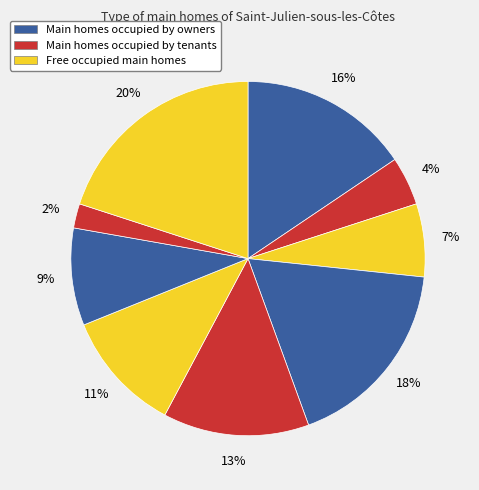

How many slices are in this pie chart?

9